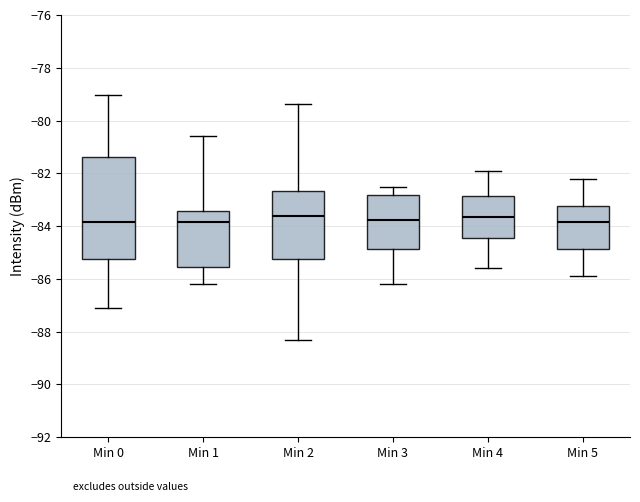

Reading left to right, read every box against the y-axis: the position of its median line, the range the box covers, and the ends of its whiskers. The values are not printed on the chart, so give them approximately, as read against the axis.

Min 0: median -83.8, box -85.2 to -81.4, whiskers -87.0 to -79.0
Min 1: median -83.8, box -85.6 to -83.4, whiskers -86.2 to -80.6
Min 2: median -83.6, box -85.2 to -82.6, whiskers -88.4 to -79.4
Min 3: median -83.8, box -84.8 to -82.8, whiskers -86.2 to -82.4
Min 4: median -83.6, box -84.4 to -82.8, whiskers -85.6 to -81.8
Min 5: median -83.8, box -84.8 to -83.2, whiskers -85.8 to -82.2